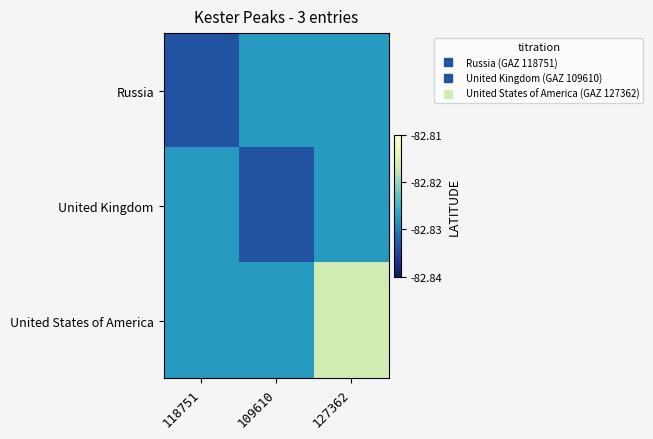

What is the total value across all series at 109610?

-248.5